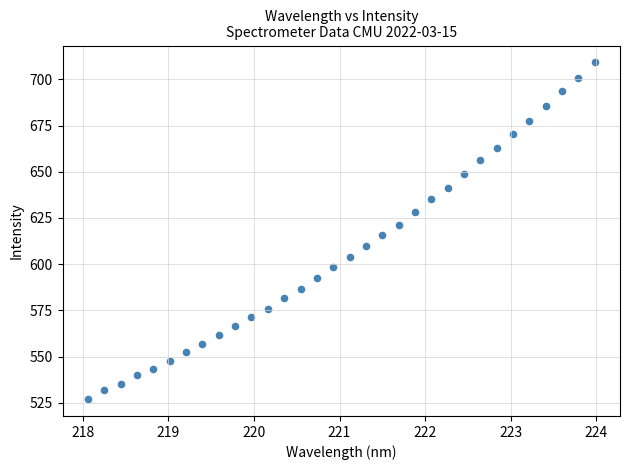

What is the range of X values (max minus min)?

5.9